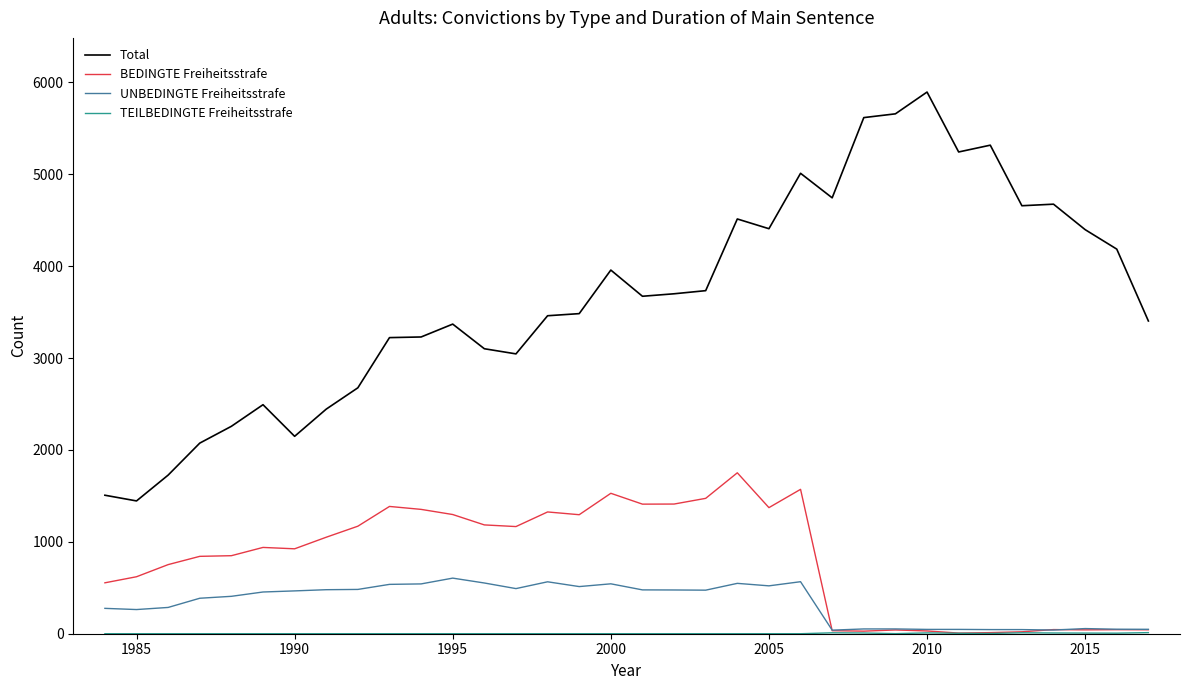

What is the average value of the BEDINGTE Freiheitsstrafe series?

811